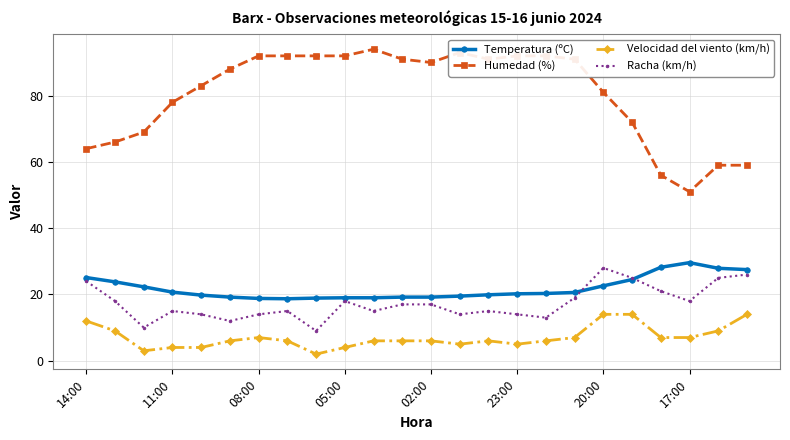

How many data points does each series have?

24